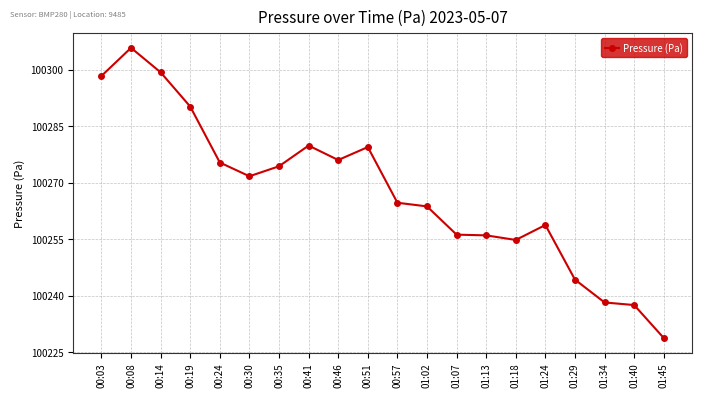

True or false: there are more than 2 points higher than both neighbors.

True